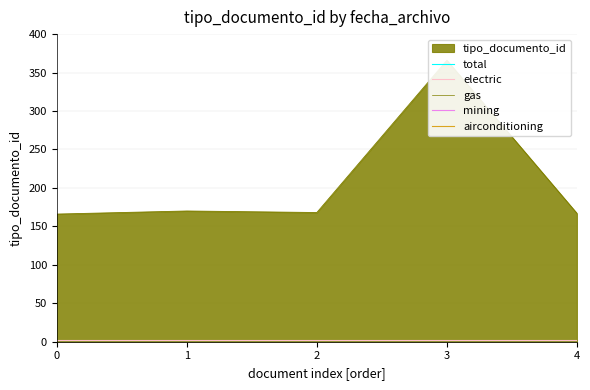

True or false: airconditioning and electric cross at least once.

False